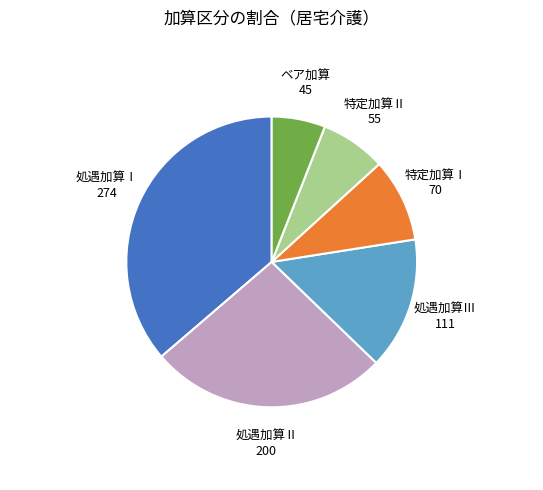

Is there any slice that represents more than half of the pie?

No